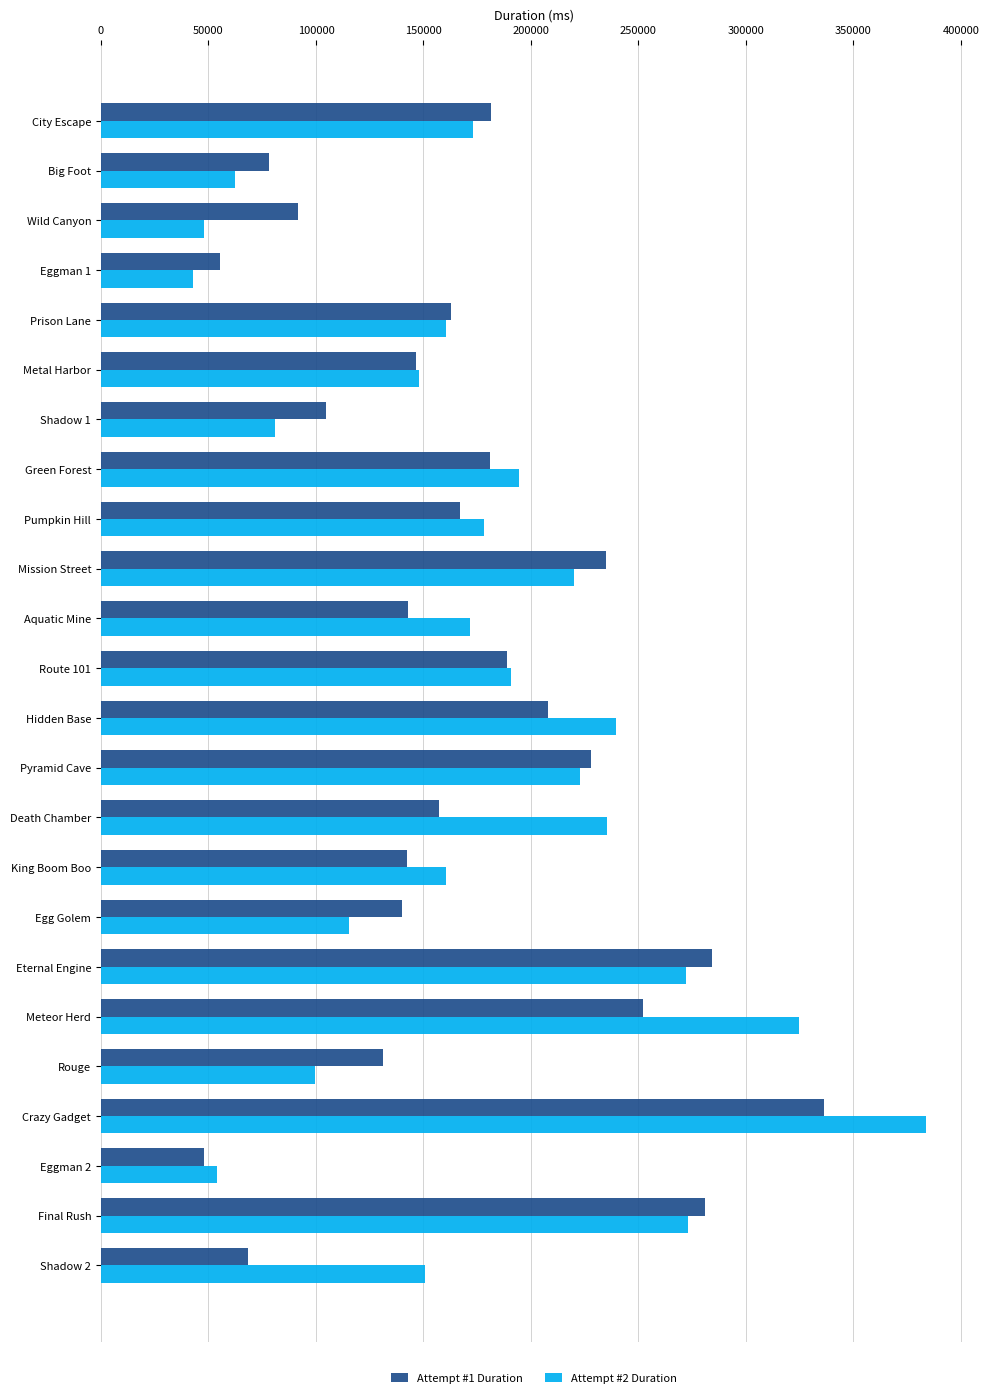

List the series in order of their peak value, highest first.

Attempt #2 Duration, Attempt #1 Duration